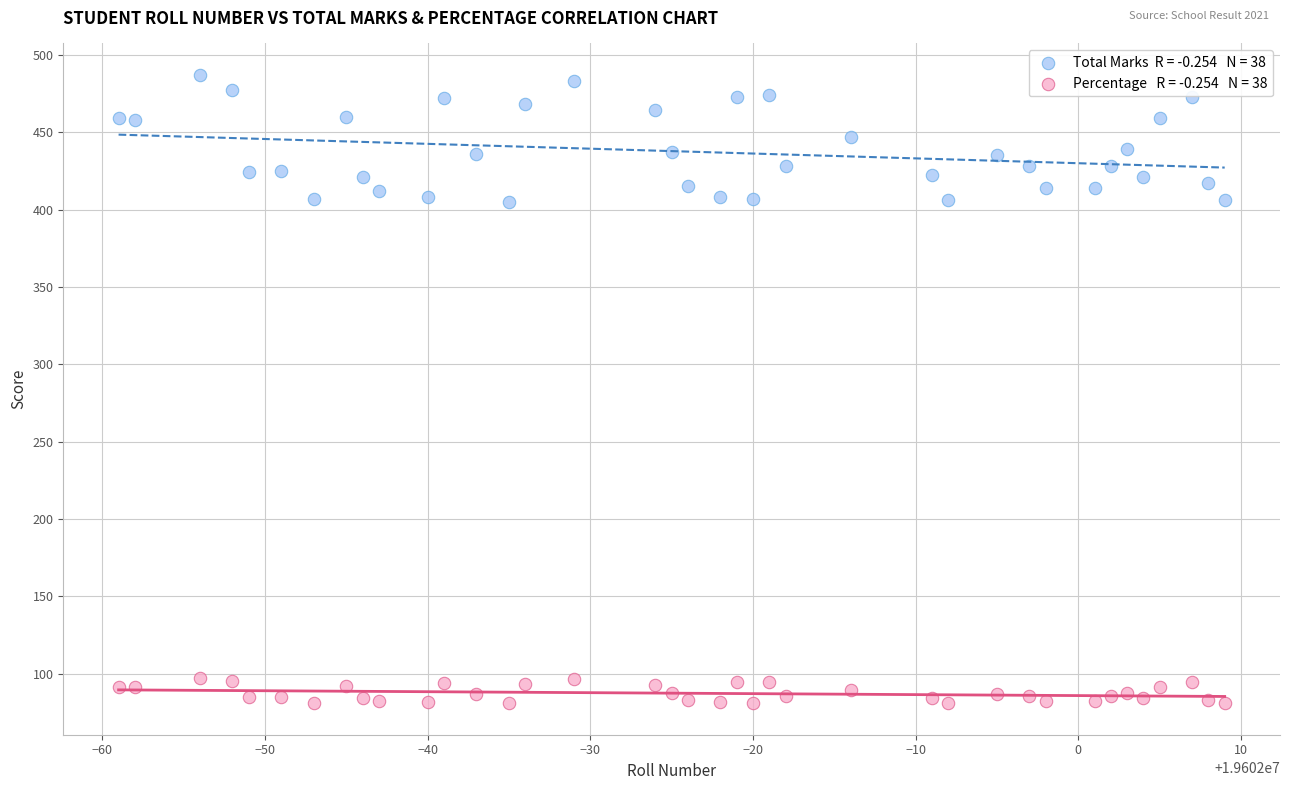

Across all data points, what is the range of Y values (max minus min)?

406.0